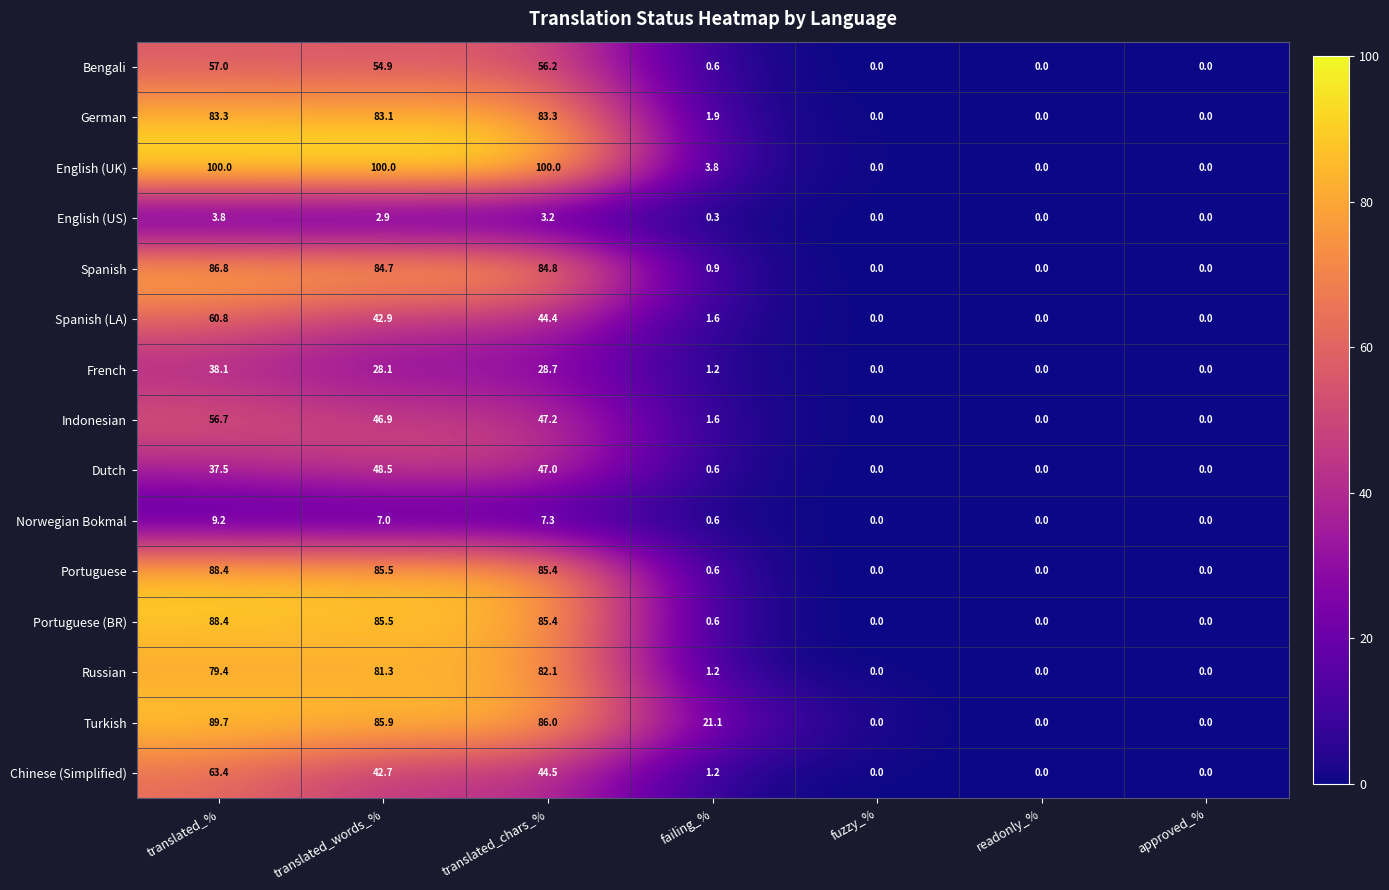

Between translated_words_% and approved_%, which series saw the biggest shift?

English (UK)